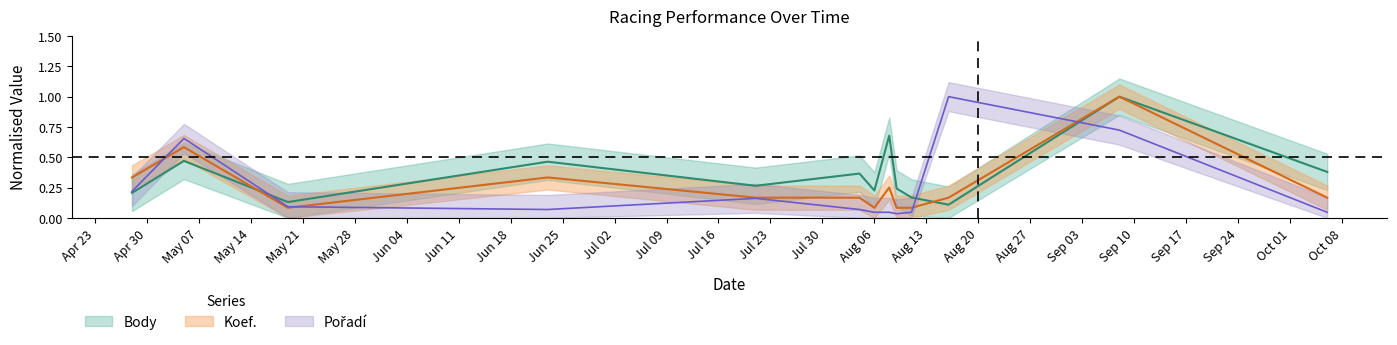

Where is the first local maximum for Body?

2018-05-05